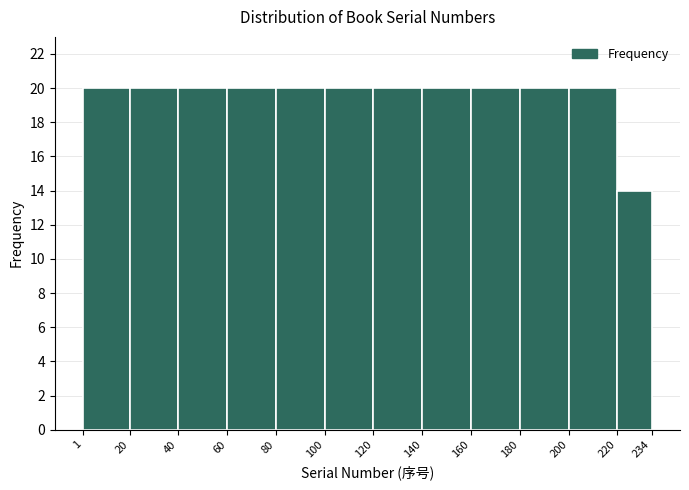

Reading left to right, list every bar in this chart as the range it spans on the x-axis followed by its height. The values are not printed on the chart, so give them approximately, as read against the axis.

1 to 20: 20
20 to 40: 20
40 to 60: 20
60 to 80: 20
80 to 100: 20
100 to 120: 20
120 to 140: 20
140 to 160: 20
160 to 180: 20
180 to 200: 20
200 to 220: 20
220 to 234: 14